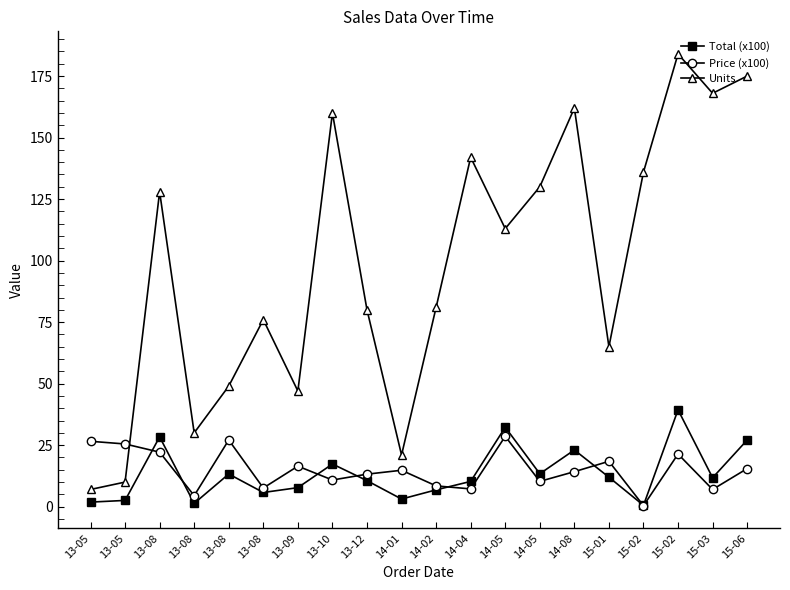

How many times do Price (x100) and Total (x100) cross each other?

7